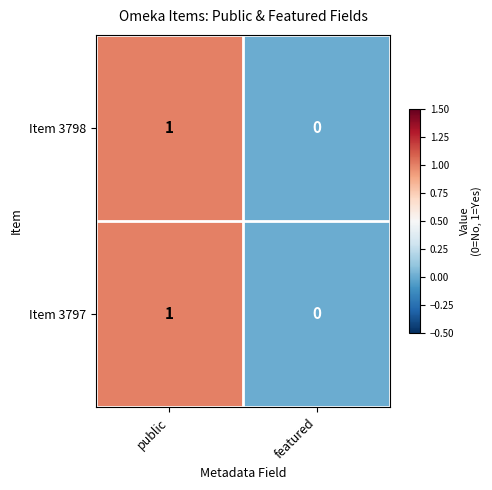

Which label corresponds to the largest value in the chart?

public